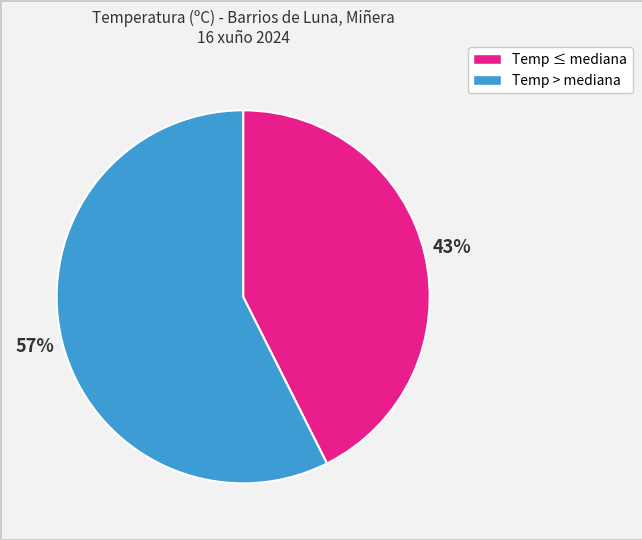

Is there a majority slice in this chart?

Yes